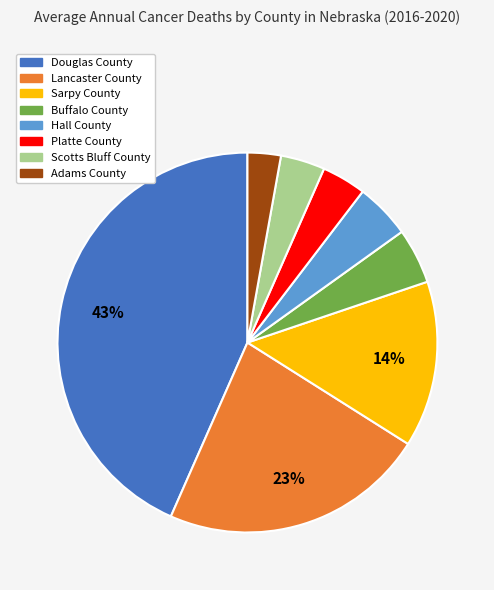

To the nearest percent, what portion does Douglas County represent?

43%